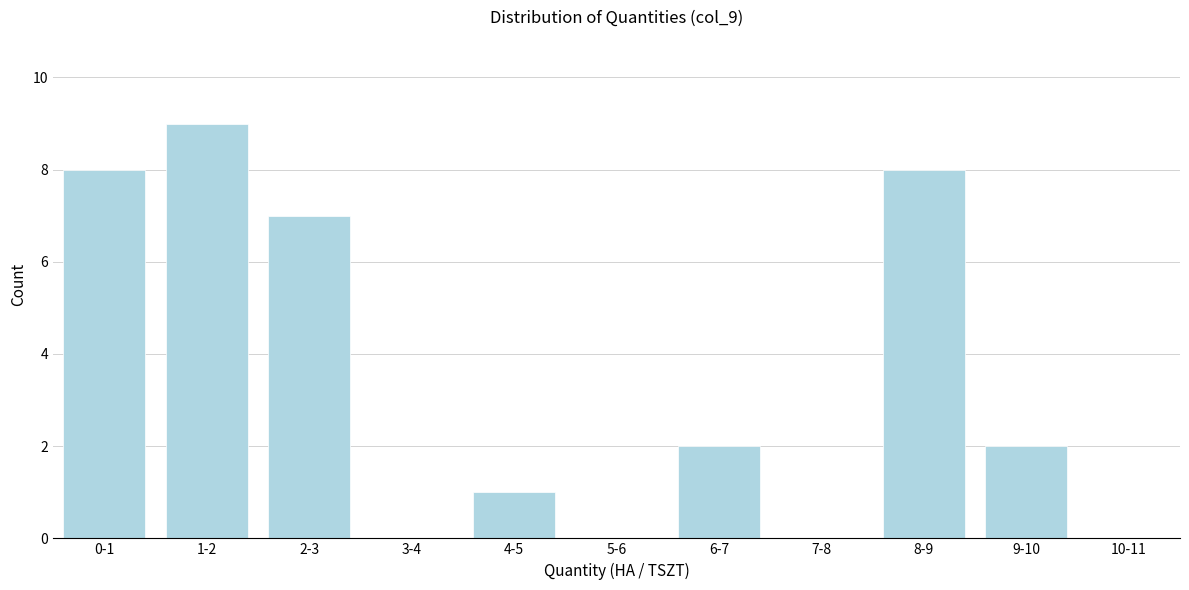

Reading left to right, transcribe all the data shown in this chart.

0-1=8	1-2=9	2-3=7	3-4=0	4-5=1	5-6=0	6-7=2	7-8=0	8-9=8	9-10=2	10-11=0